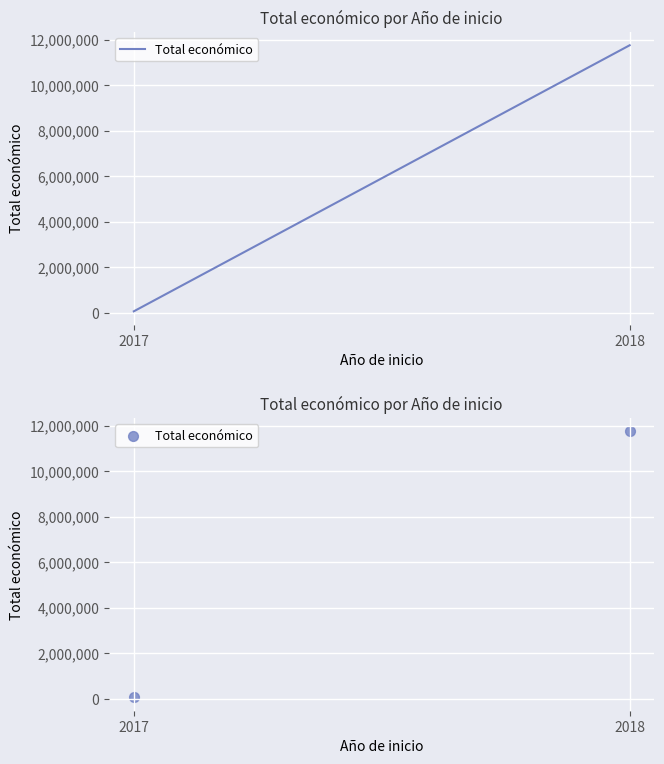

What is the average X value?

2018